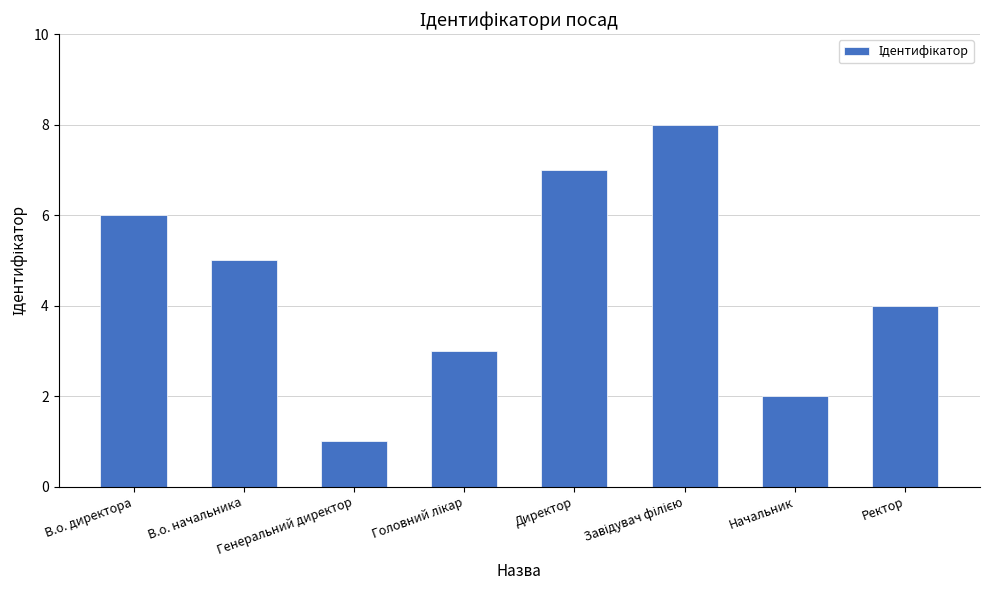

What is the change in value from В.о. директора to Генеральний директор?

-5